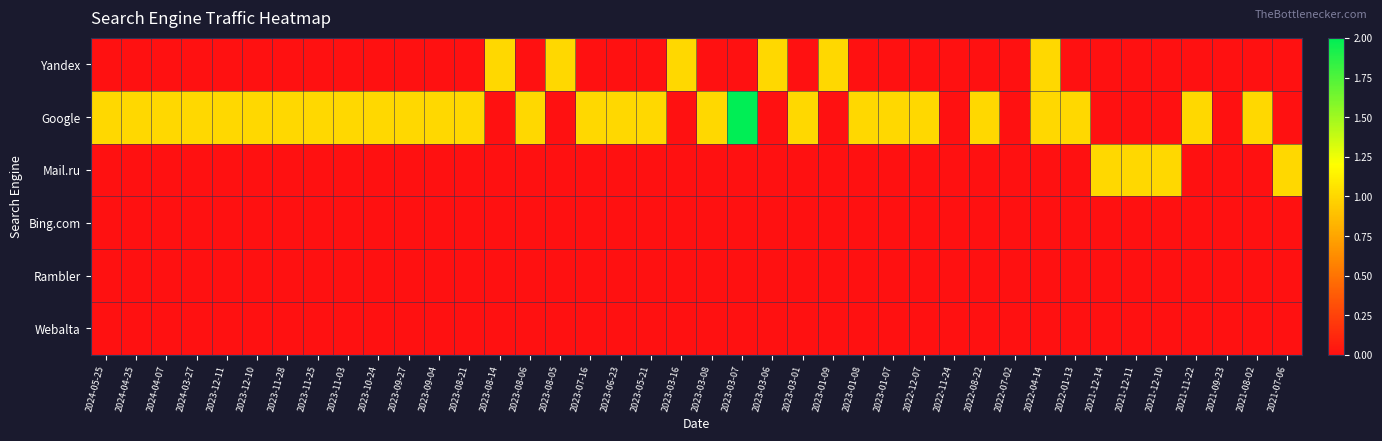

Which series has the widest spread of values?

Google